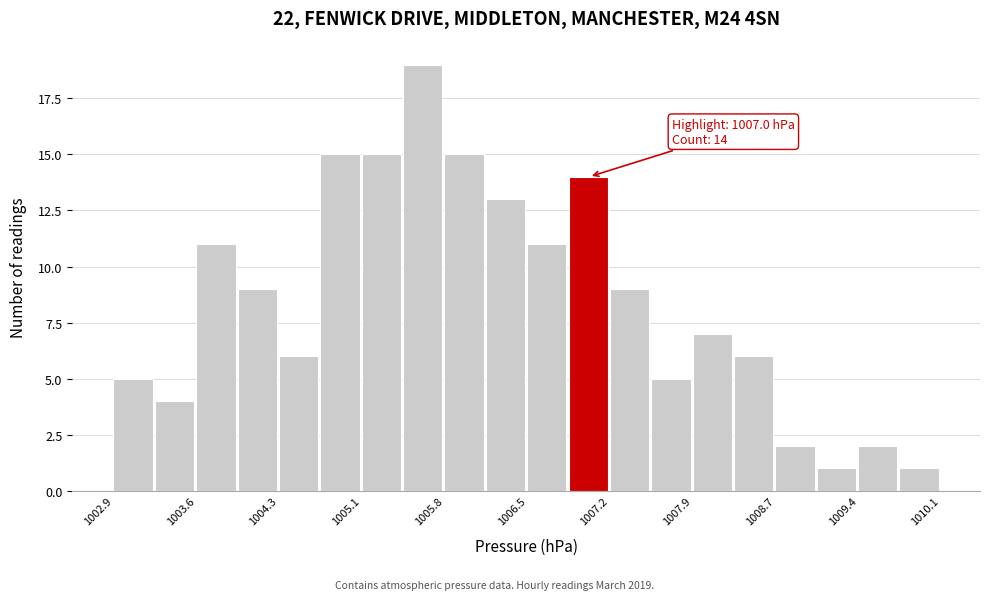

Around what value on the x-axis is the tallest bar? Give the approximate position of its centre, as read against the axis.

1005.6